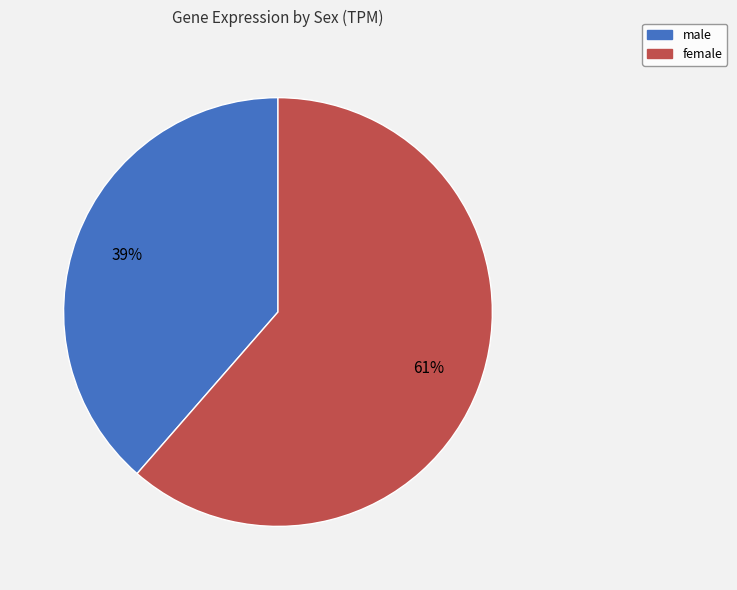

How many slices are in this pie chart?

2